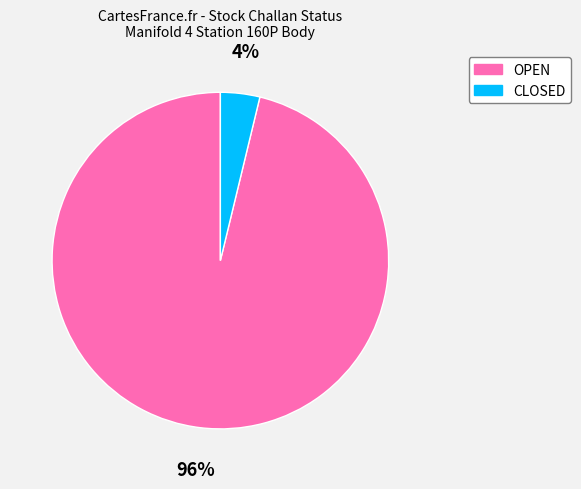

Is it true that OPEN is 96% of the pie?

True